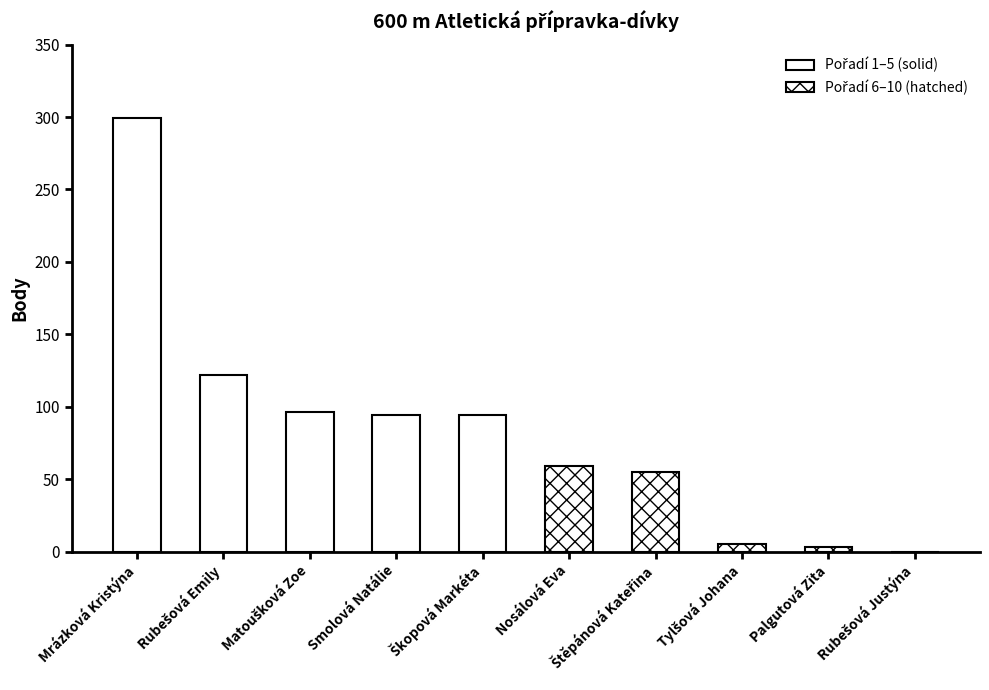

Count the number of data series in this chart.

1